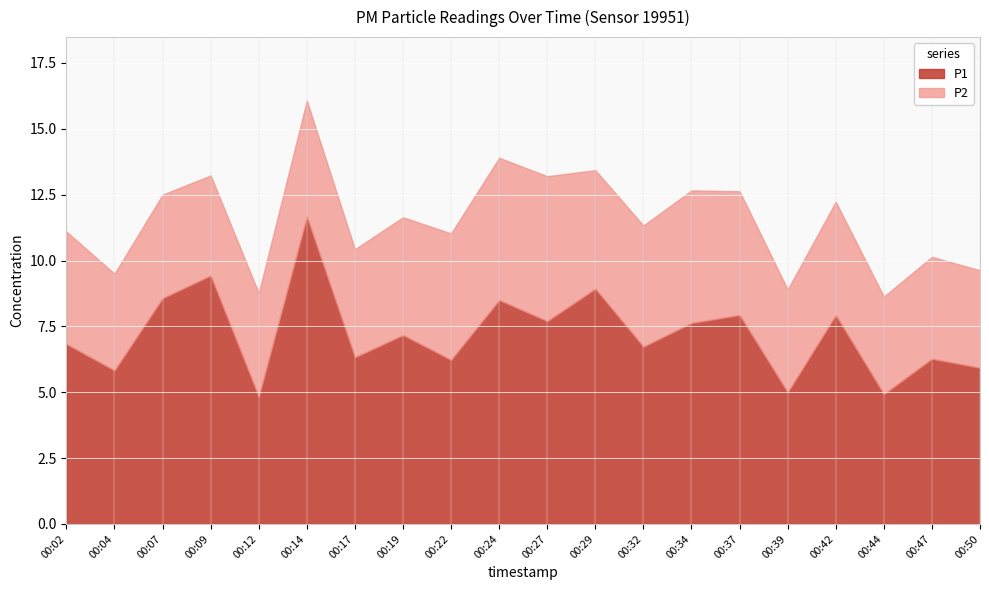

How many lines are shown in the chart?

2